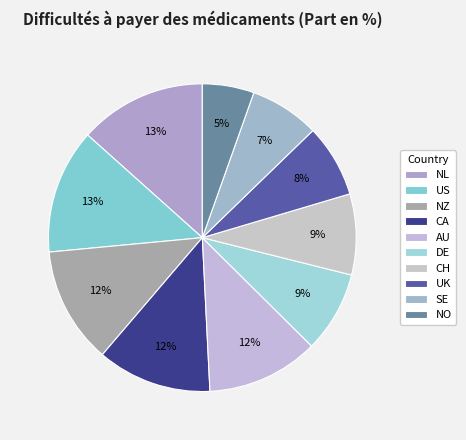

Is there any slice that represents more than half of the pie?

No